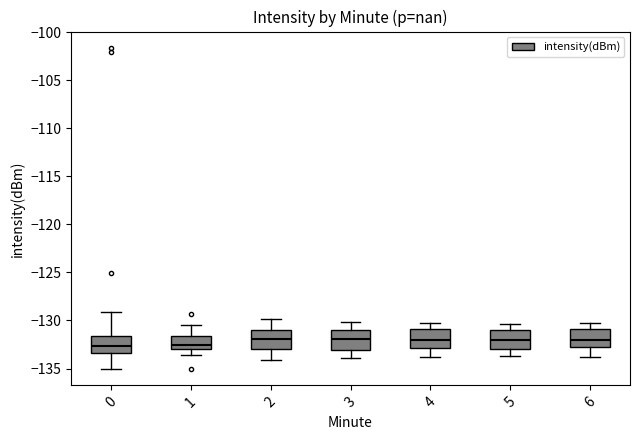

Where is the upper edge of the box at x = 6 on the y-axis? The values are not printed on the chart, so give them approximately, as read against the axis.

-131.0